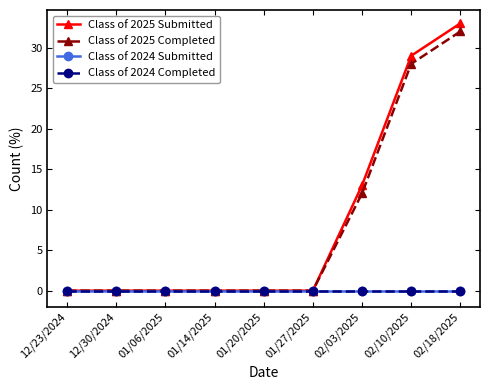

At which label is Class of 2025 Completed closest to 16?

02/03/2025